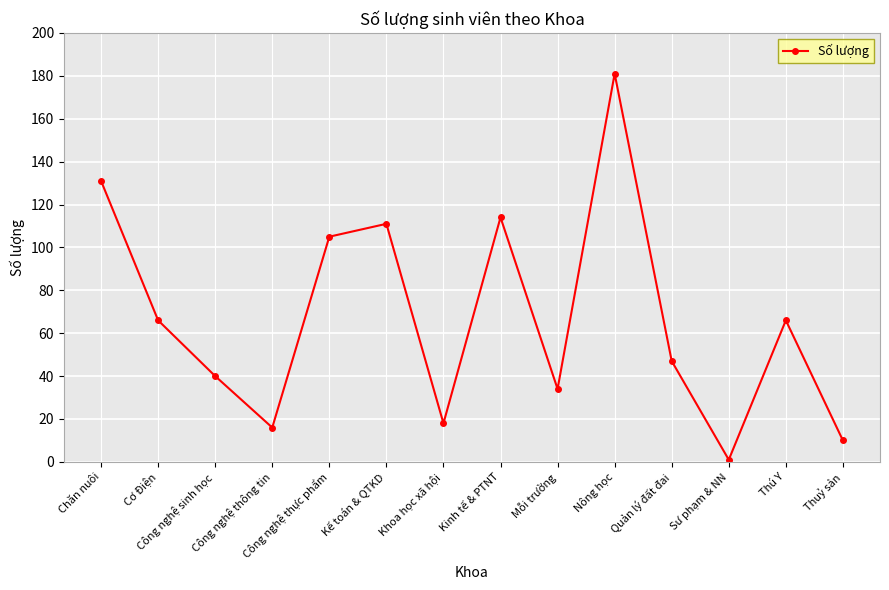

At which label does the data first exceed 66?

Chăn nuôi